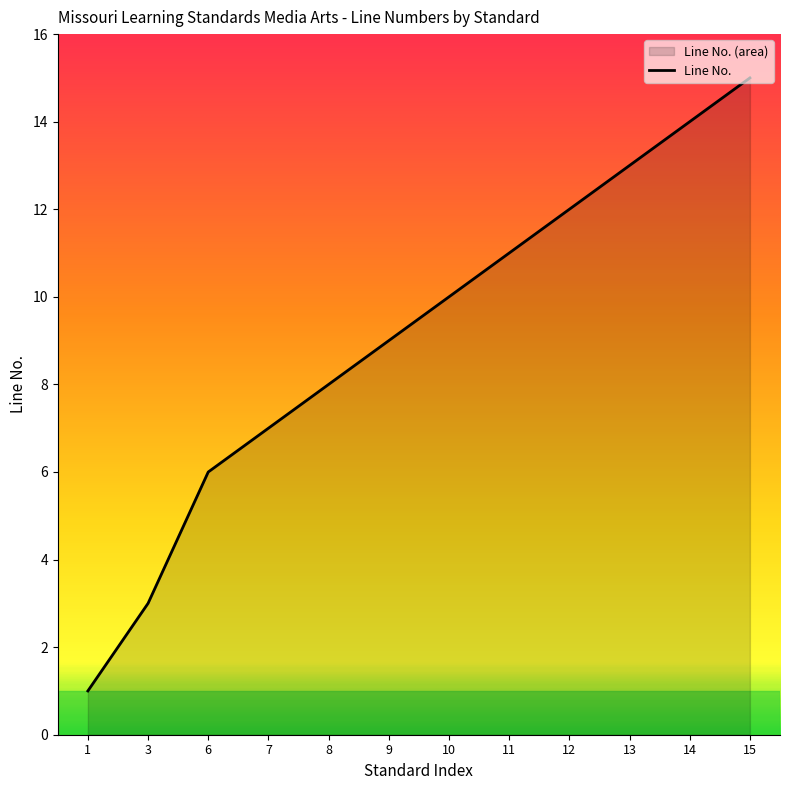

At which label is the value closest to 8?

8